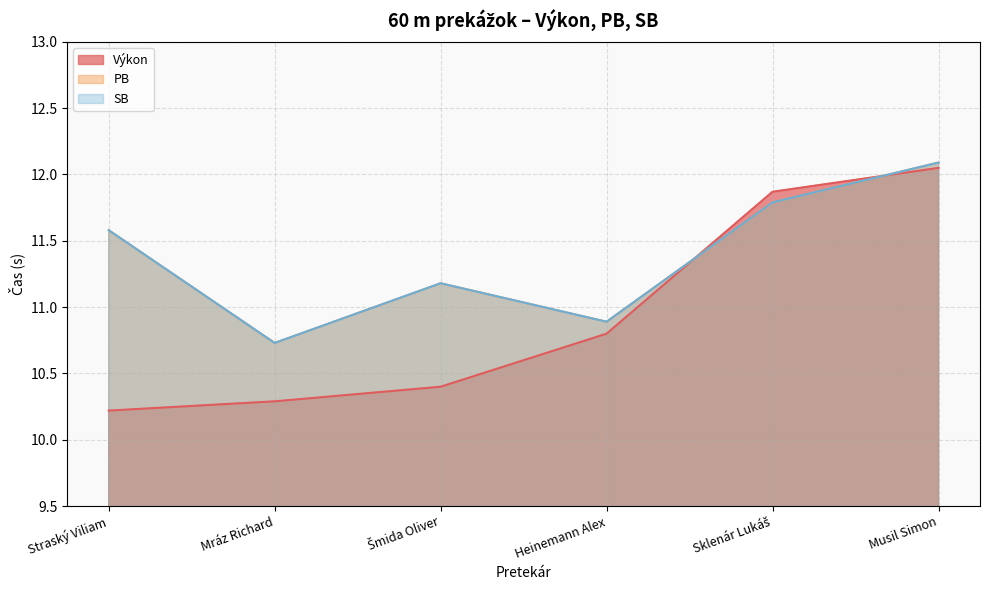

True or false: SB and PB intersect in this chart.

False